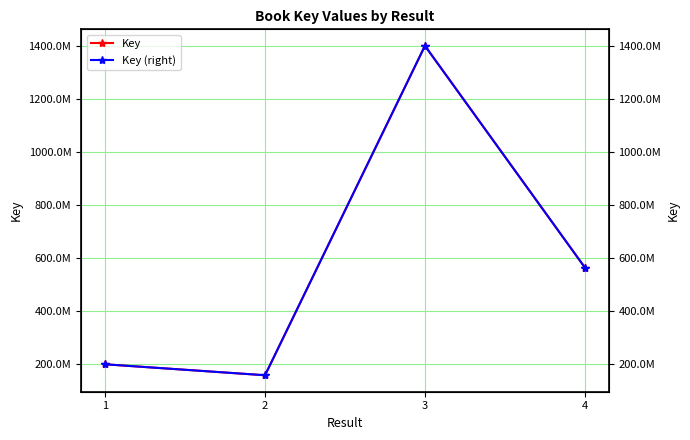

How many interior local peaks does the Key series have?

1